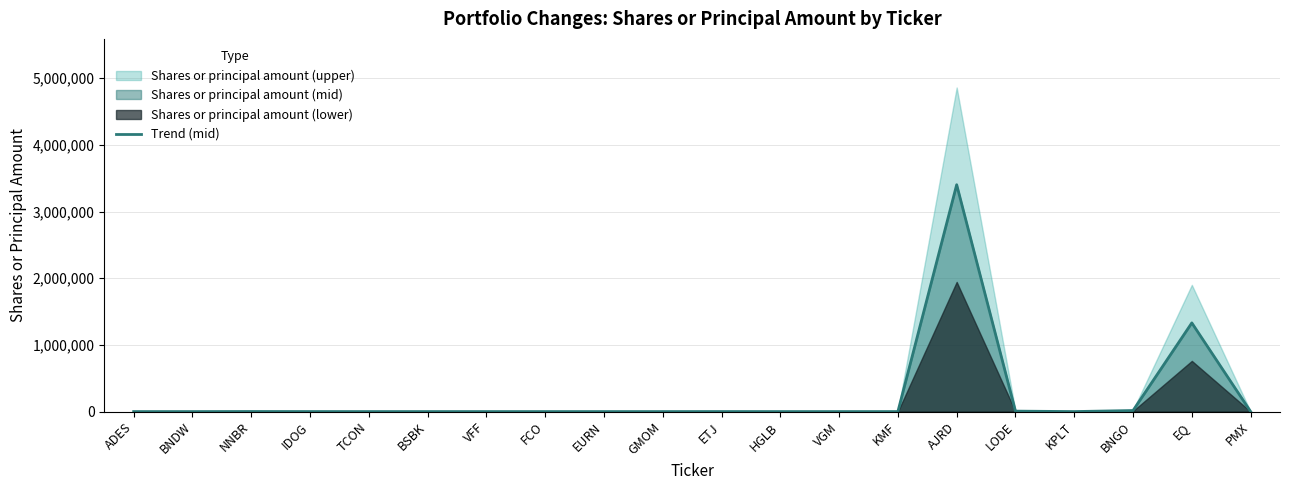

Which label corresponds to the largest value in the chart?

AJRD